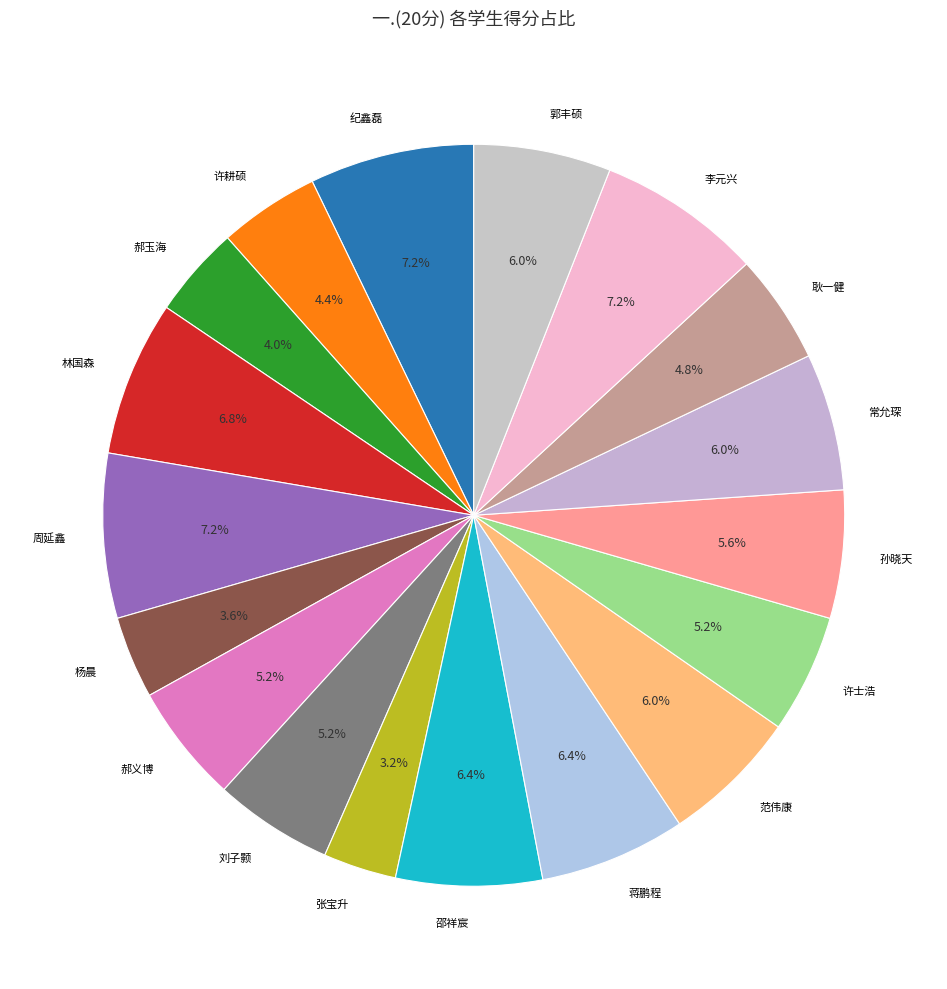

To the nearest percent, what portion does 刘子颢 represent?

5%